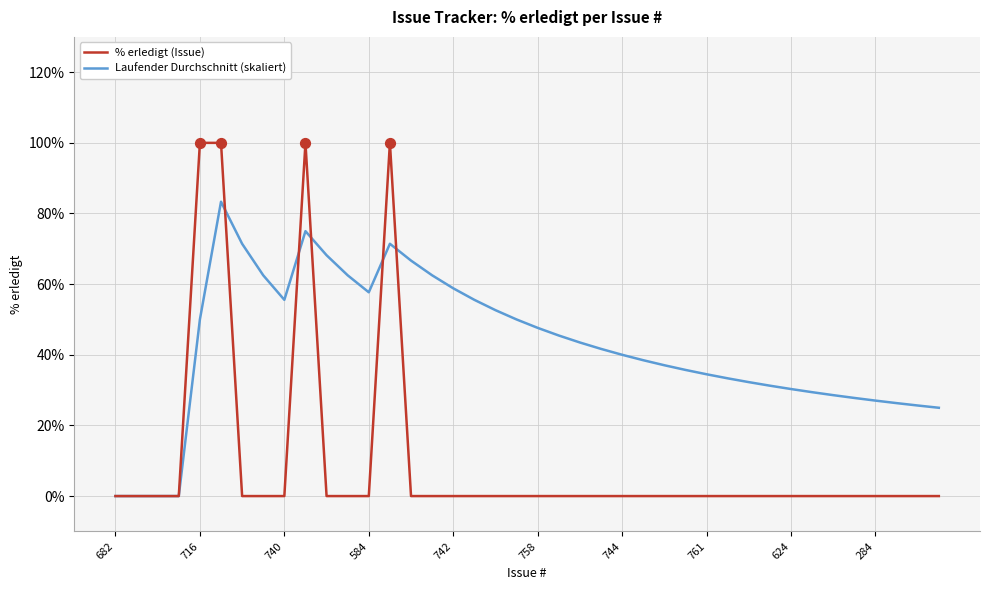

List the series in order of their peak value, highest first.

% erledigt (Issue), Laufender Durchschnitt (skaliert)